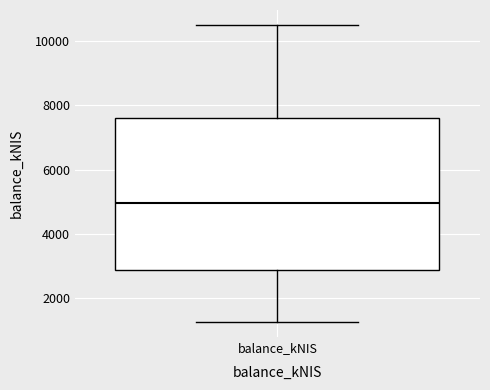

Read this box plot against the y-axis: the position of the median line, the range covered by the box, and the ends of both whiskers. The values are not printed on the chart, so give them approximately, as read against the axis.

median 5000, box 2800 to 7600, whiskers 1200 to 10600